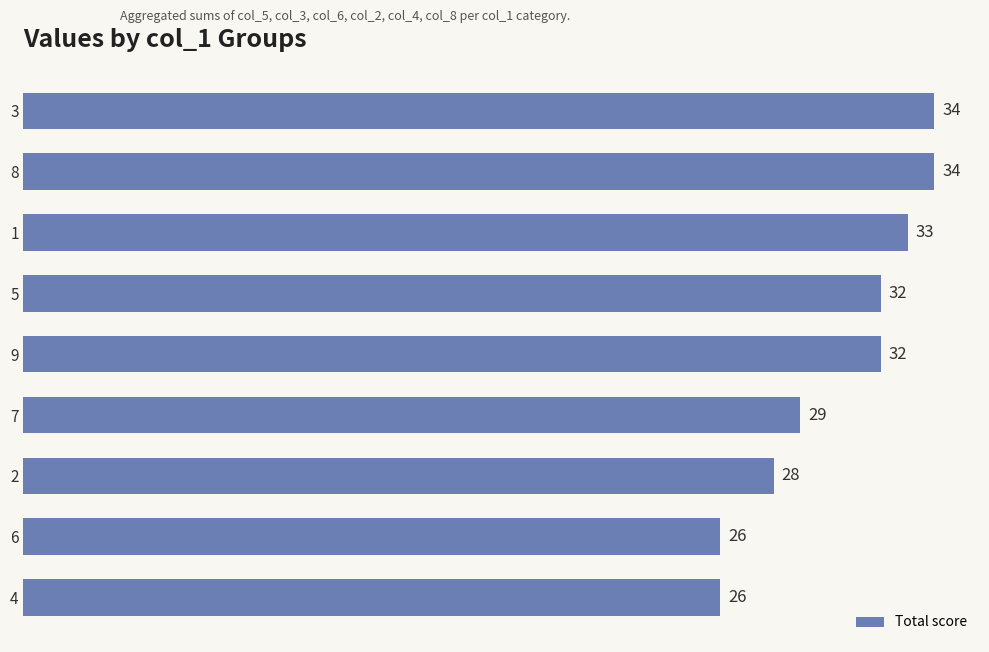

Reading top to bottom, list all the values displayed in this chart.

34	34	33	32	32	29	28	26	26